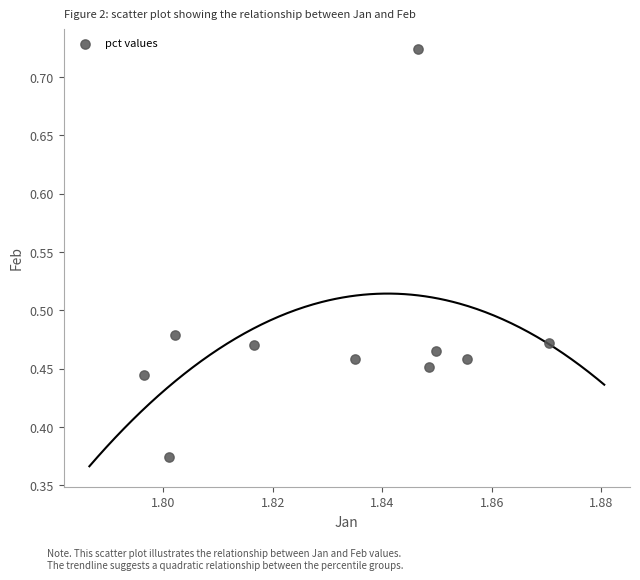

What is the average X value?

1.8